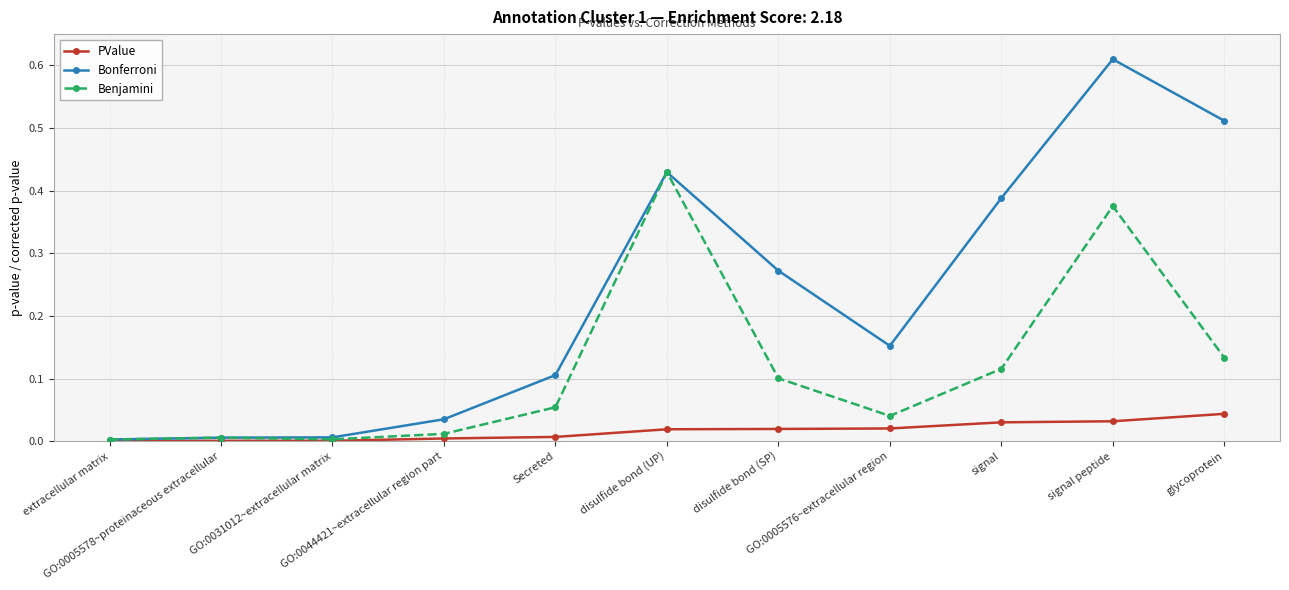

Rank the series by their average value, from lowest to highest.

PValue, Benjamini, Bonferroni